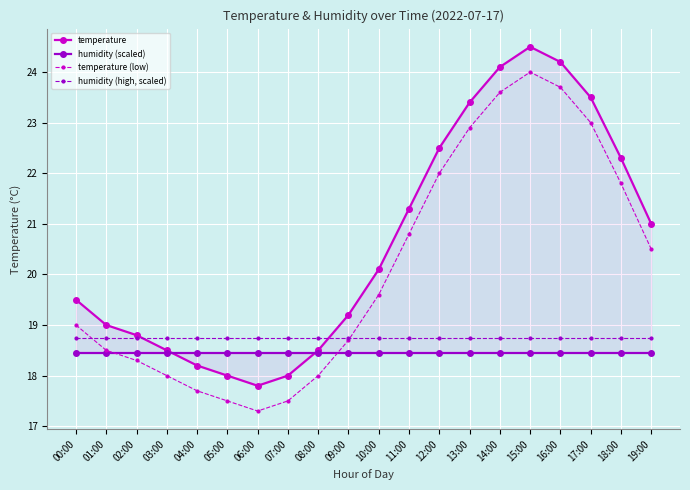

Between 04:00 and 17:00, which series saw the biggest shift?

temperature